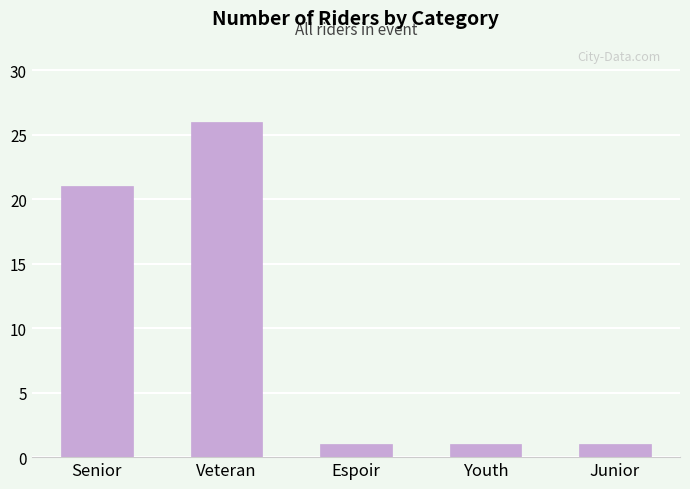

Is it true that the value at Senior is 21?

True